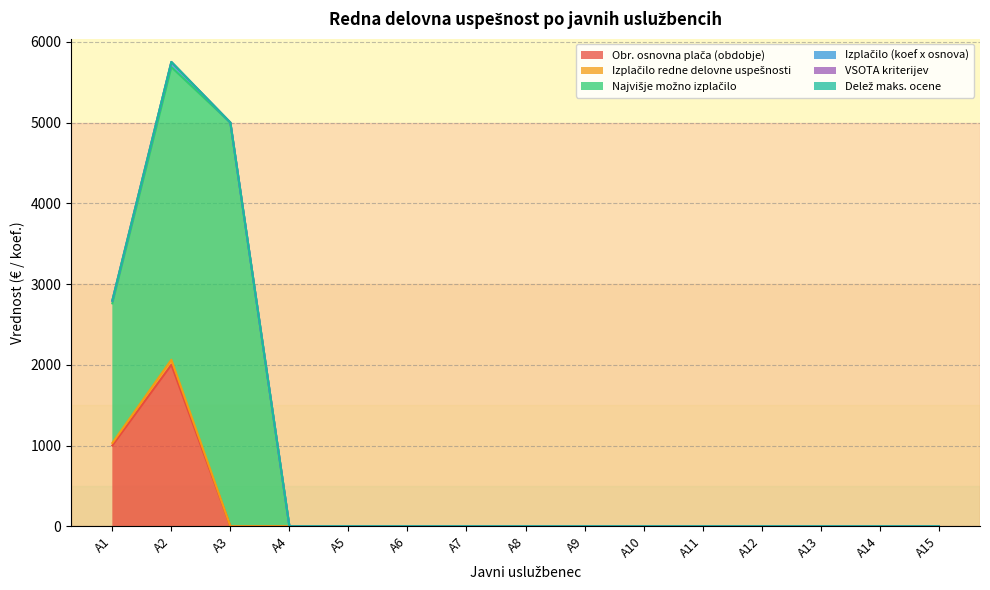

Is the value of VSOTA kriterijev at A8 greater than the value of Delež maks. ocene at A1?

No